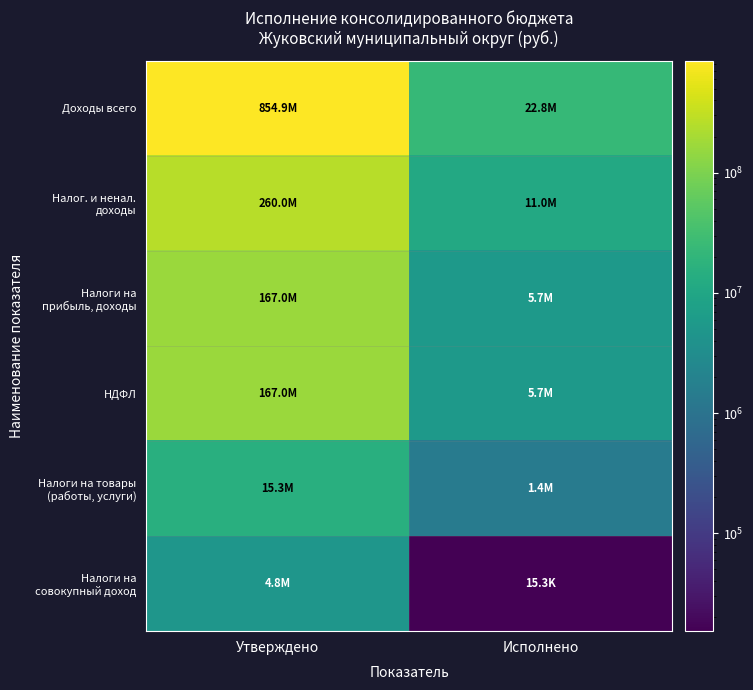

What is the total value across all series at Утверждено?

1469048560.3